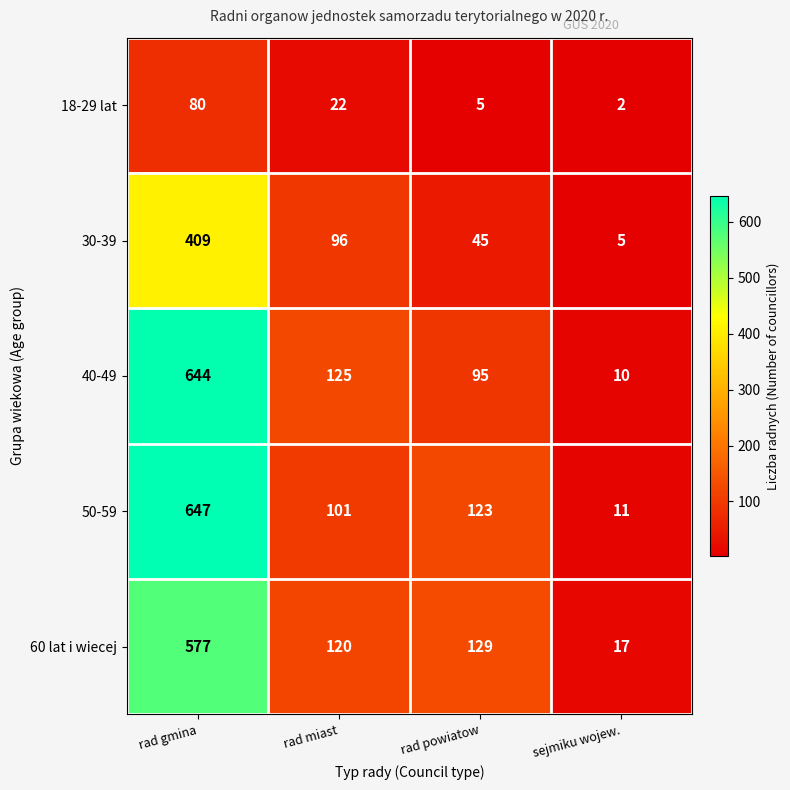

How many data points in 40-49 are less than 125?

2